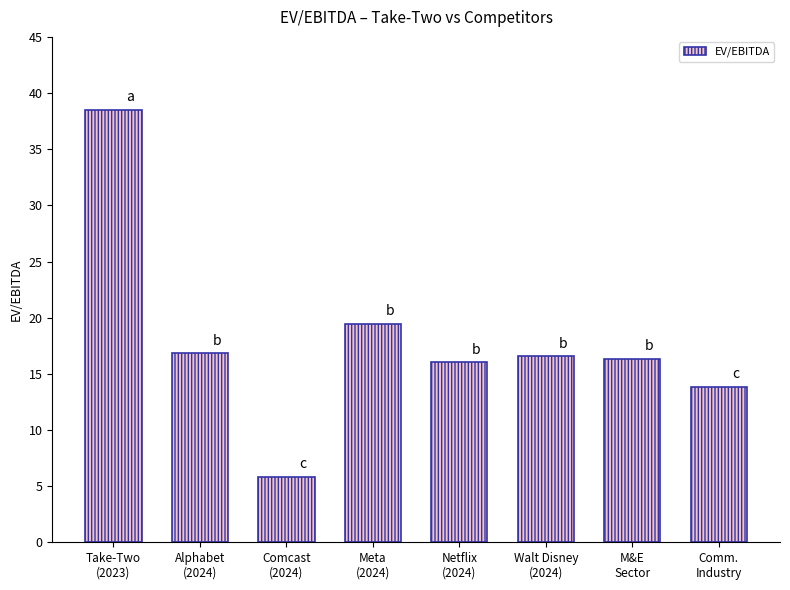

Read the value at Netflix
(2024).

16.0